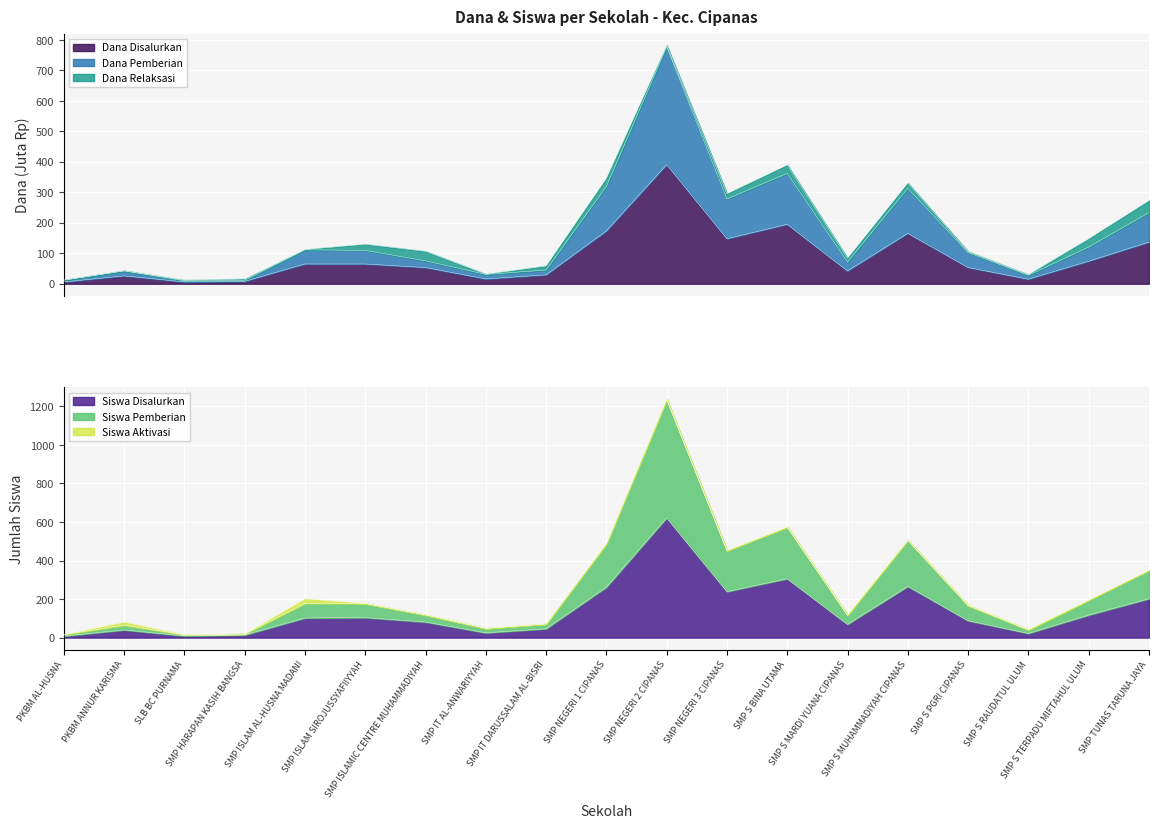

True or false: Dana Pemberian and Siswa Disalurkan cross at least once.

False